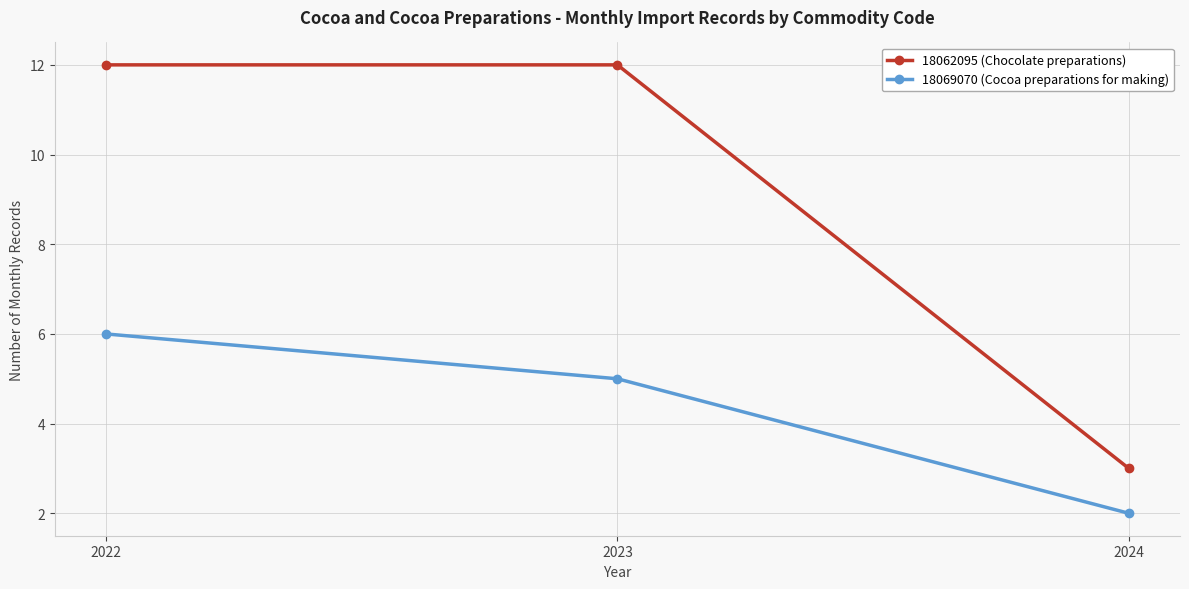

Is the value of 18062095 (Chocolate preparations) at 2022 greater than the value of 18069070 (Cocoa preparations for making) at 2024?

Yes